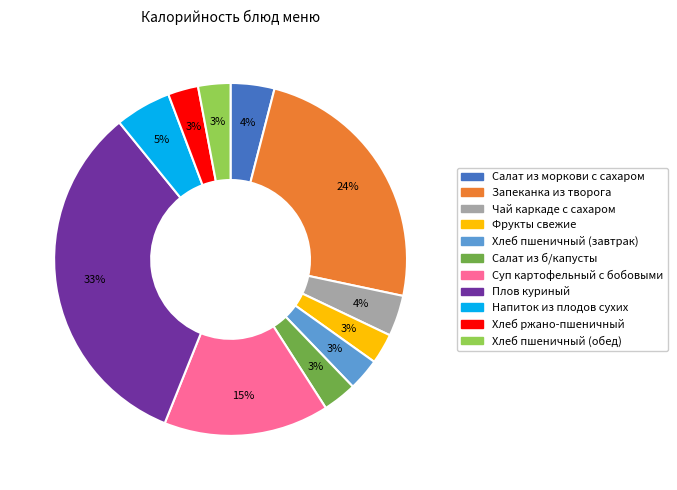

Is it true that Фрукты свежие is 3% of the pie?

True